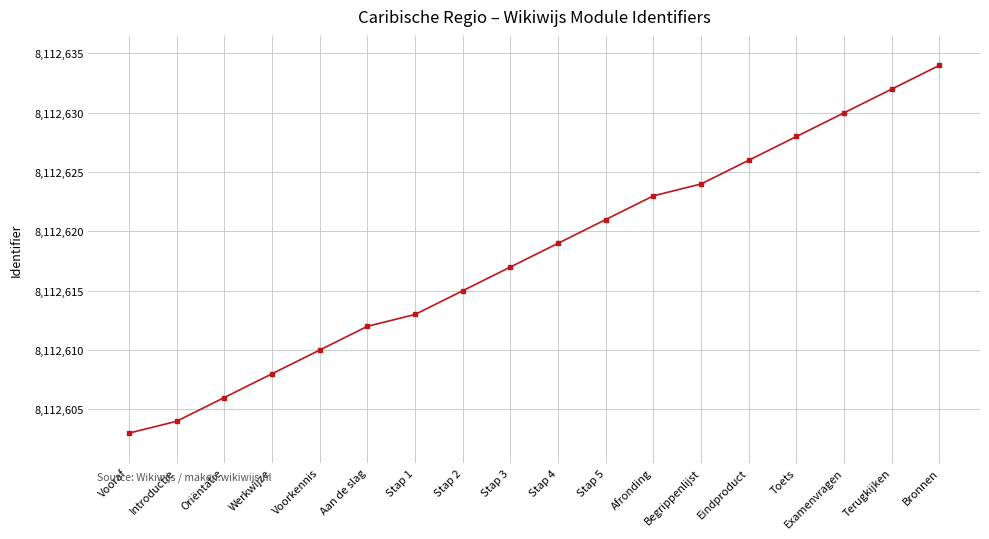

What is the approximate value at Werkwijze?

8112608